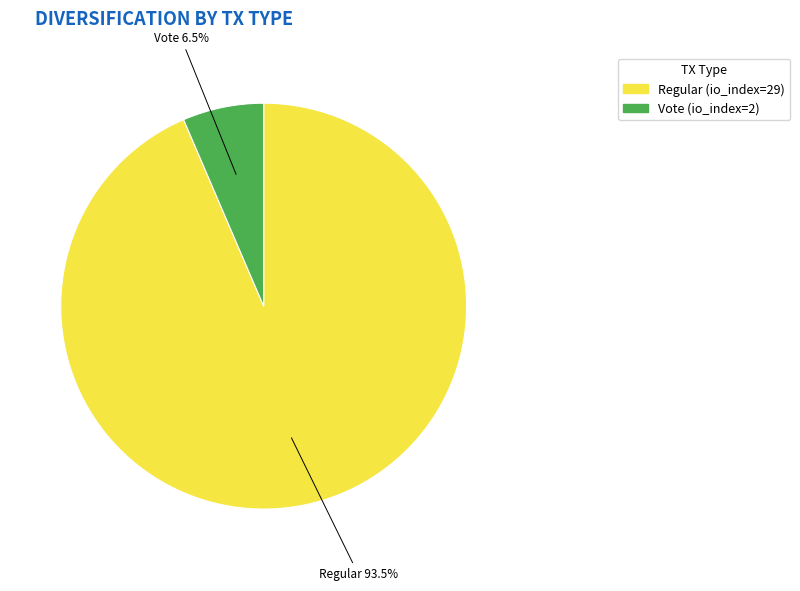

What percentage is NOT represented by Vote (io_index=2)?

93.5%